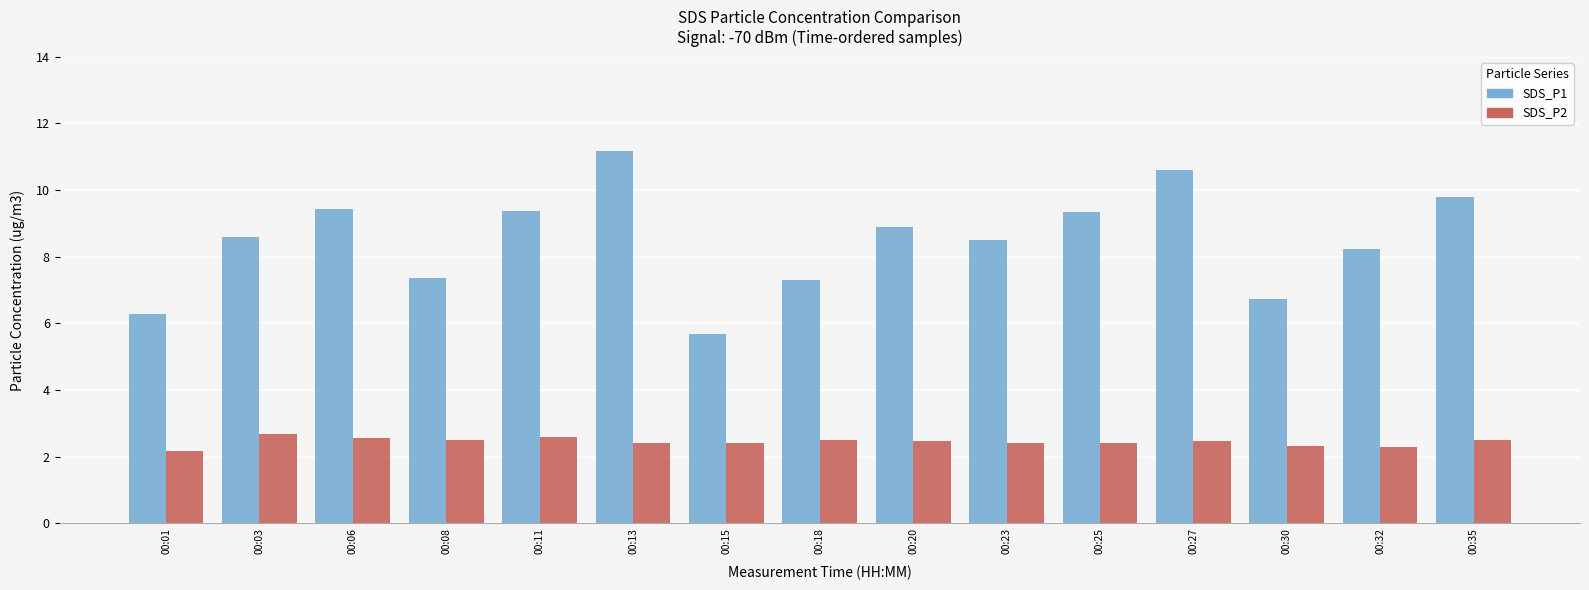

The SDS_P2 series shows 1.3 at 00:30. True or false?

False